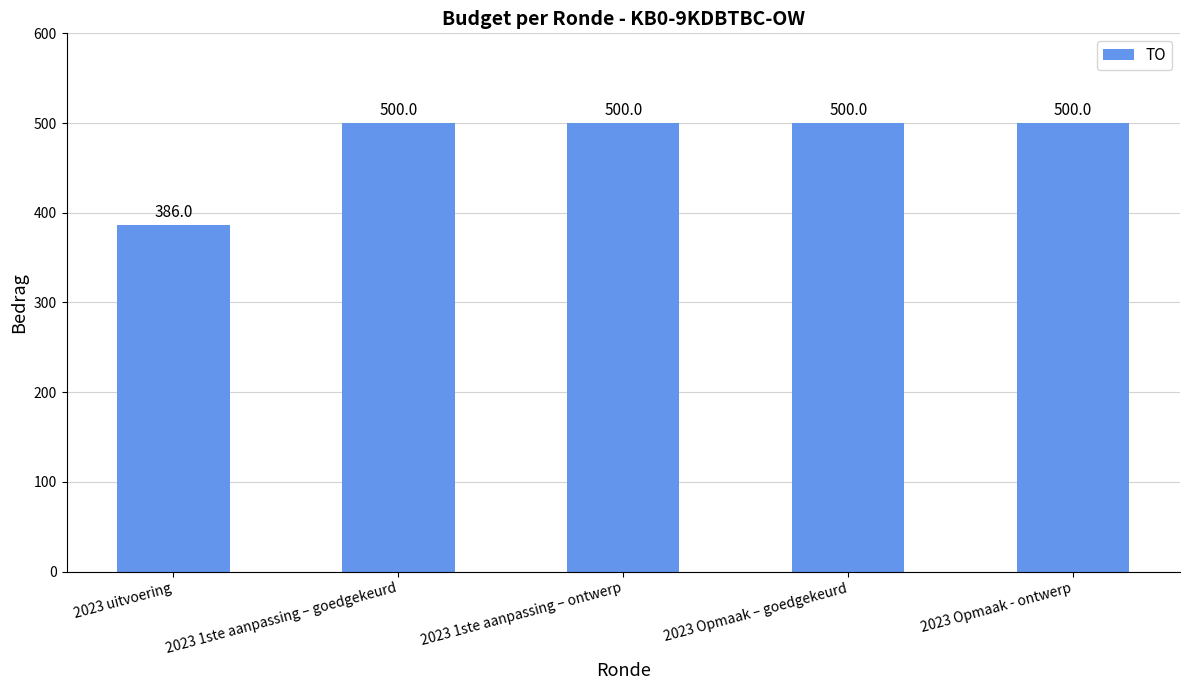

The value at 2023 Opmaak – goedgekeurd is 239. True or false?

False